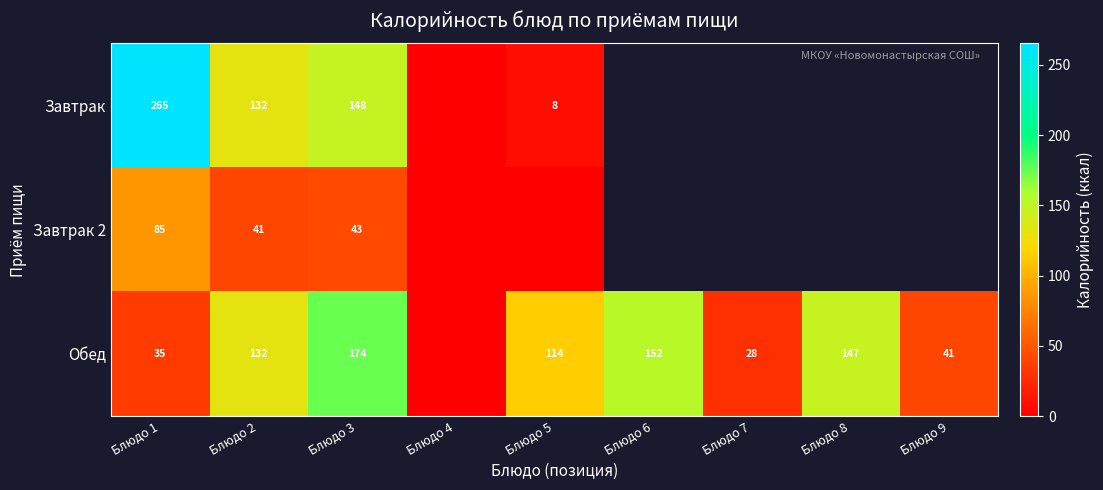

True or false: Завтрак has a value of 221.4 at Блюдо 2.

False